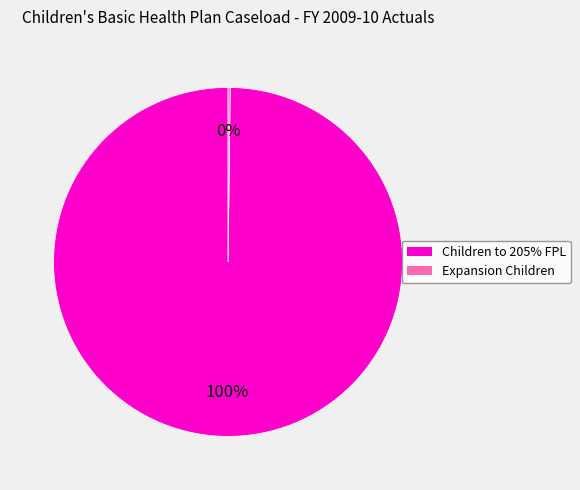

To the nearest percent, what is the average slice percentage?

50%